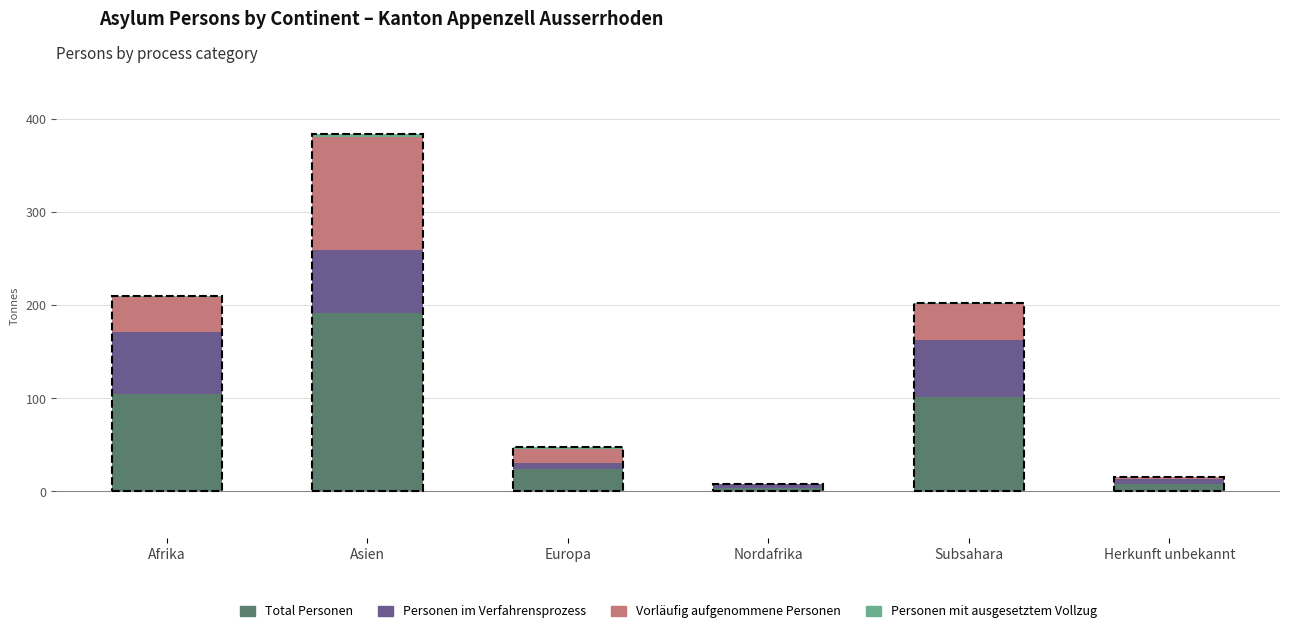

At which category is the sum across all series the highest?

Asien